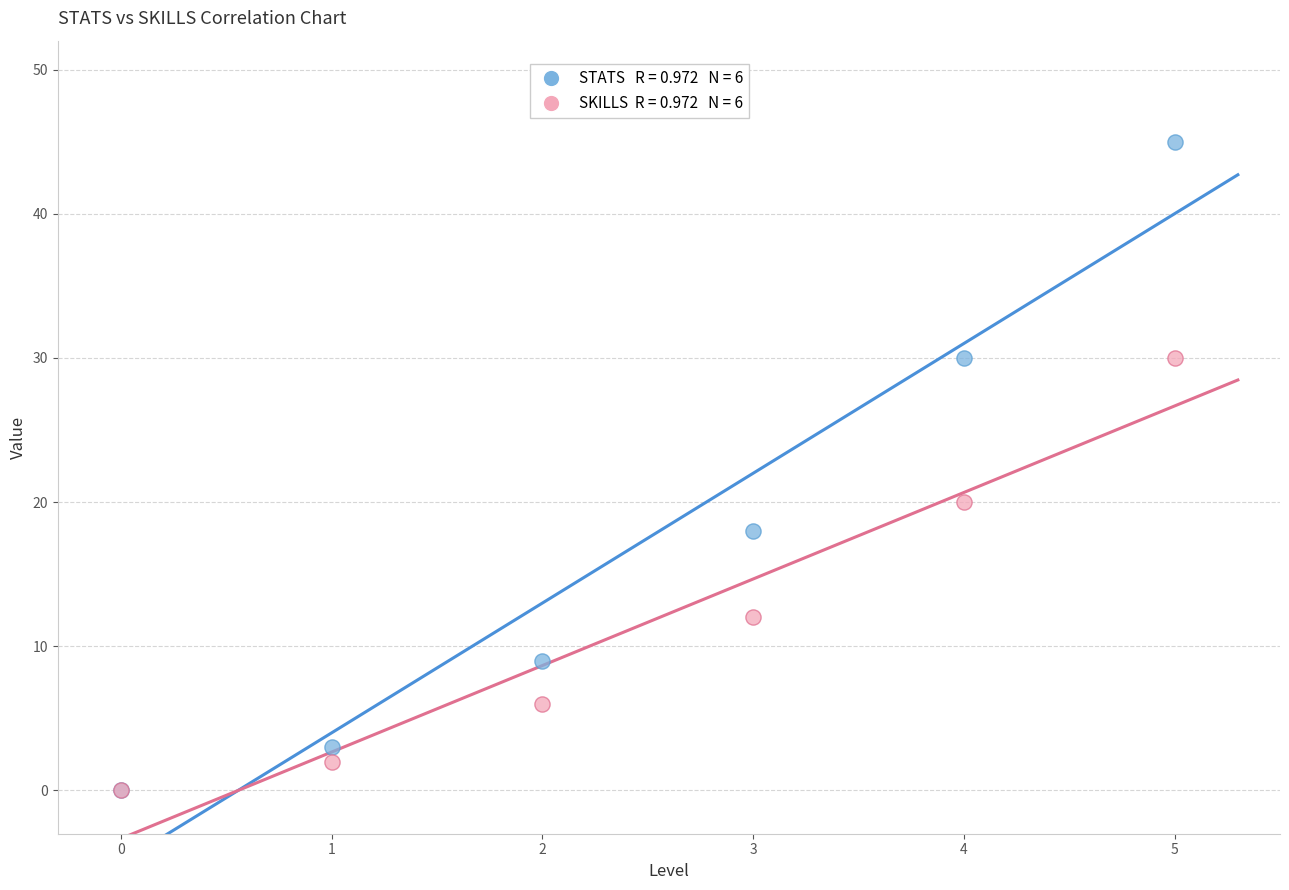

Across all series, what Y value is closest to 22?

20